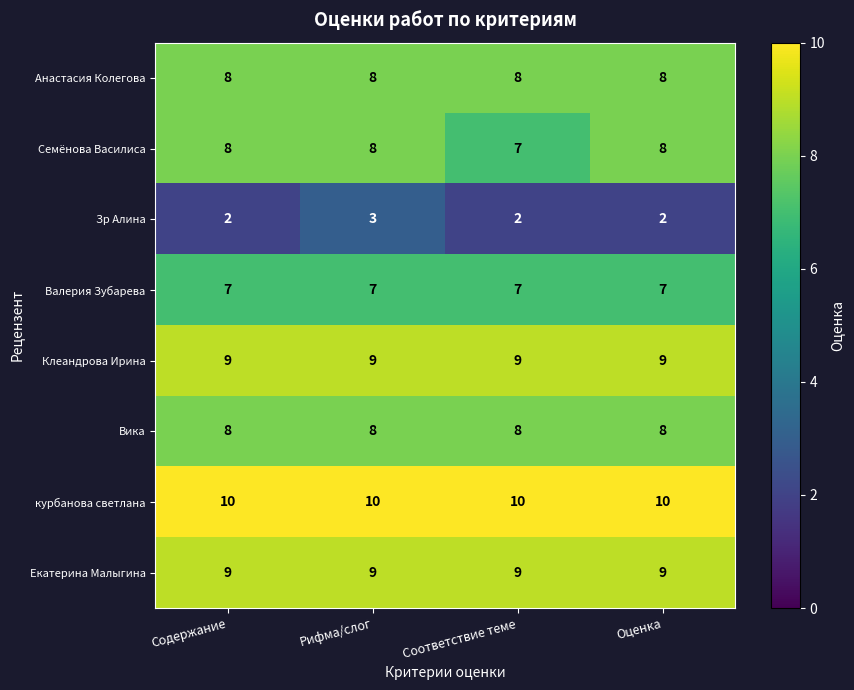

What is the average value of the Валерия Зубарева series?

7